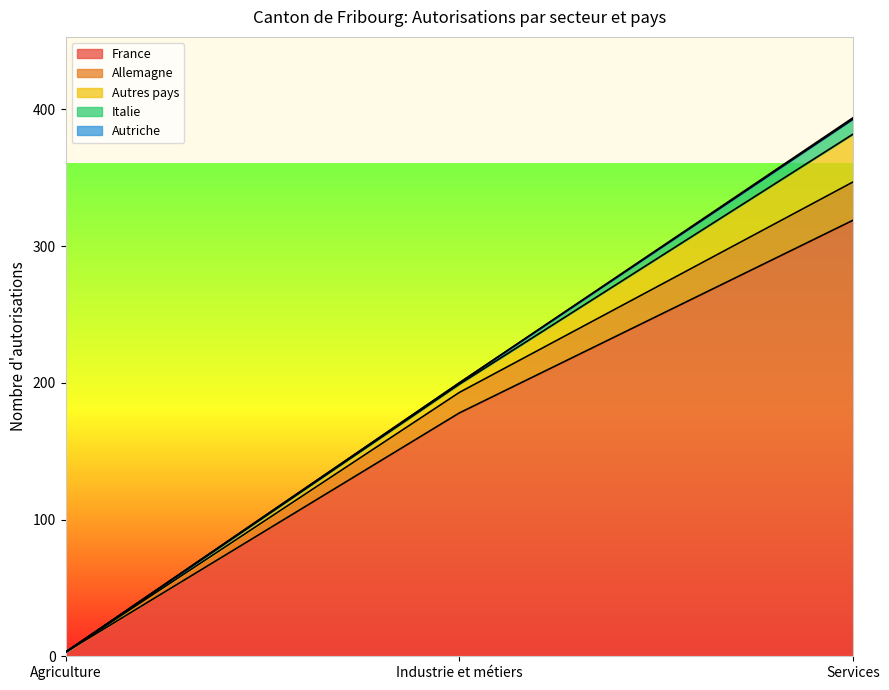

Which series has the widest spread of values?

France